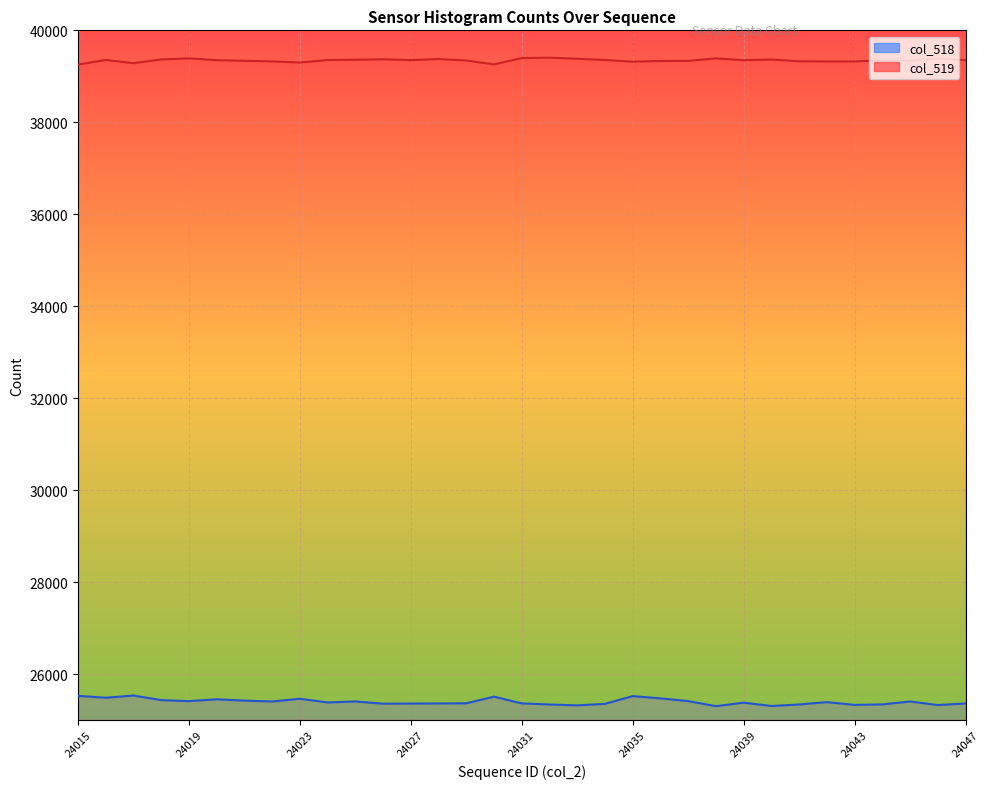

What position from the left is 24047?

33